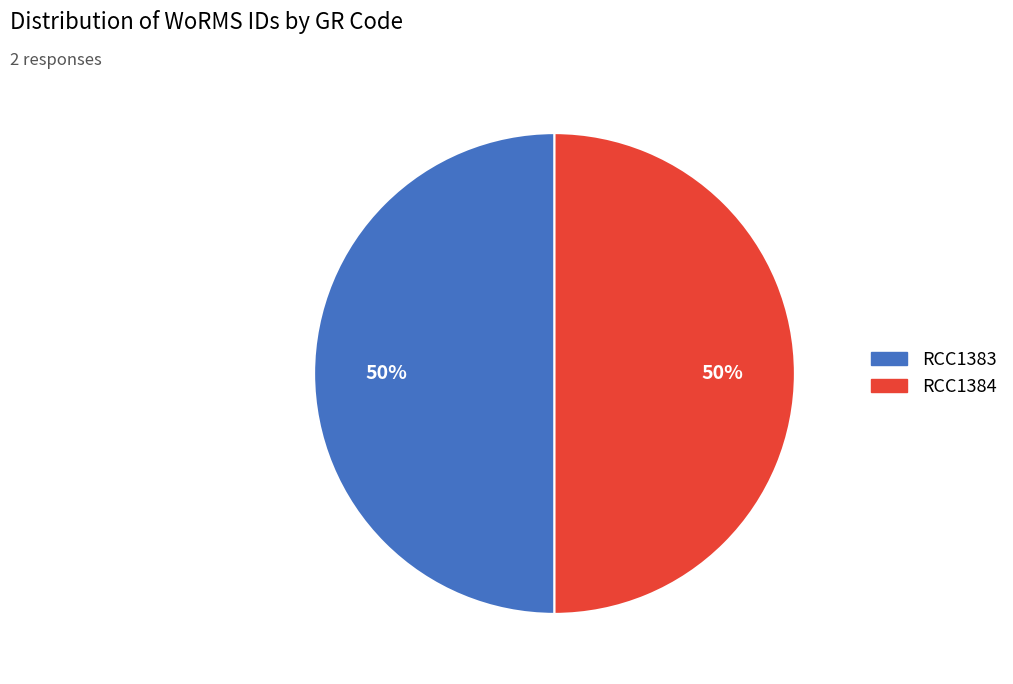

To the nearest percent, what percentage of the pie is RCC1384?

50%